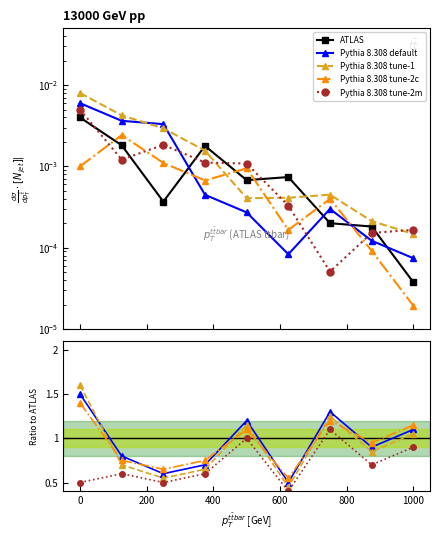

Does the chart have visible grid lines?

No